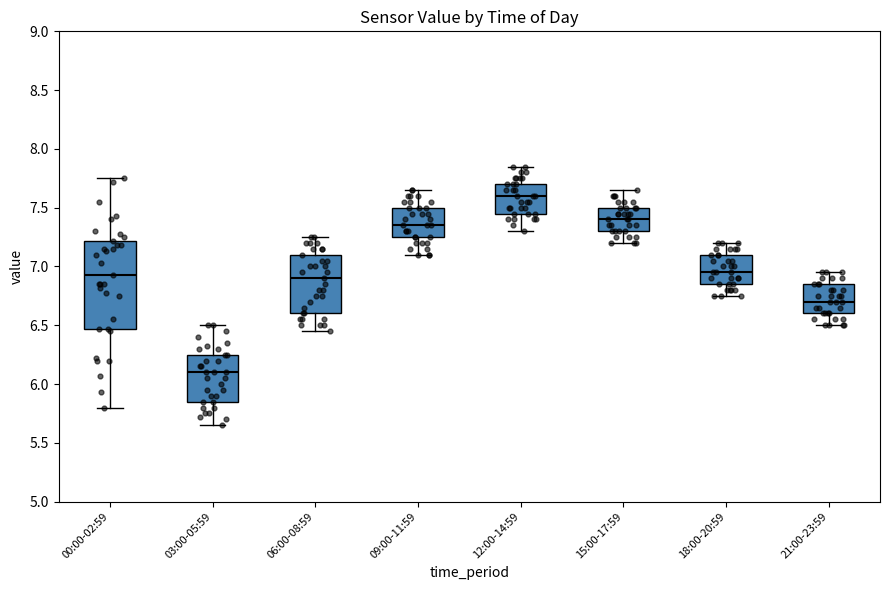

Reading left to right, transcribe this box plot: for each box, give where its median line is, the range the box spans, and where its two whiskers end, as read against the y-axis. The values are not printed on the chart, so give them approximately, as read against the axis.

00:00-02:59: median 6.95, box 6.45 to 7.20, whiskers 5.80 to 7.75
03:00-05:59: median 6.10, box 5.85 to 6.25, whiskers 5.65 to 6.50
06:00-08:59: median 6.90, box 6.60 to 7.10, whiskers 6.45 to 7.25
09:00-11:59: median 7.35, box 7.25 to 7.50, whiskers 7.10 to 7.65
12:00-14:59: median 7.60, box 7.45 to 7.70, whiskers 7.30 to 7.85
15:00-17:59: median 7.40, box 7.30 to 7.50, whiskers 7.20 to 7.65
18:00-20:59: median 6.95, box 6.85 to 7.10, whiskers 6.75 to 7.20
21:00-23:59: median 6.70, box 6.60 to 6.85, whiskers 6.50 to 6.95